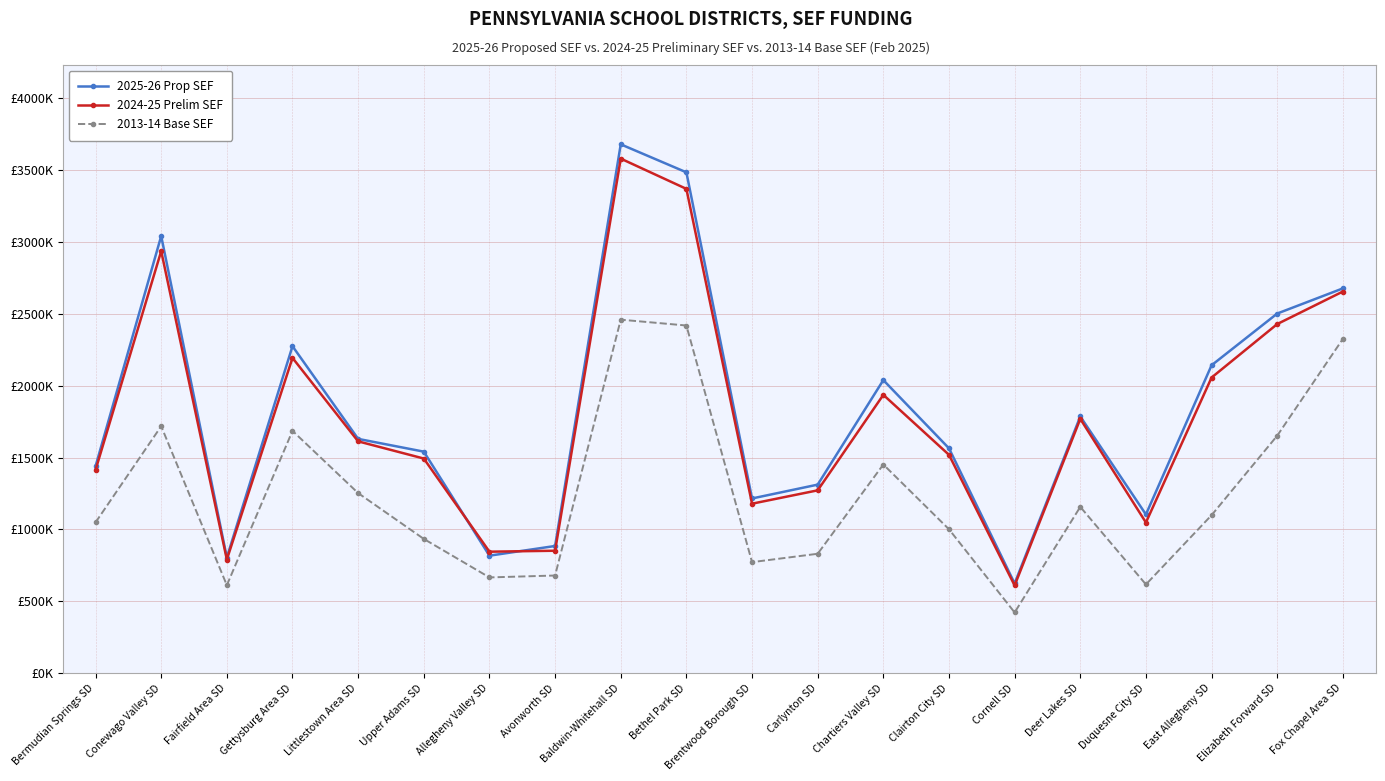

Reading left to right, list all the values displayed in this chart.

2025-26 Prop SEF: 1439287.0	3040374.0	804222.0	2274151.0	1629490.0	1540757.0	817197.0	884552.0	3678413.0	3483567.0	1215066.0	1311355.0	2038429.0	1563847.0	623867.0	1785389.0	1103692.0	2141616.0	2501371.0	2676328.0
2024-25 Prelim SEF: 1413550.0	2935704.0	790408.0	2192884.0	1612295.0	1492801.0	844848.0	851546.0	3579021.0	3368520.0	1178741.0	1271631.0	1935875.0	1518632.0	609912.0	1768680.0	1047791.0	2056084.0	2428170.0	2654497.0
2013-14 Base SEF: 1048623.6	1717670.8	611434.5	1685441.9	1252459.4	933759.5	665907.0	679188.3	2458687.8	2418139.0	772185.3	830446.2	1451260.6	1000850.2	422113.7	1156620.4	617036.7	1098918.4	1651834.7	2324974.2